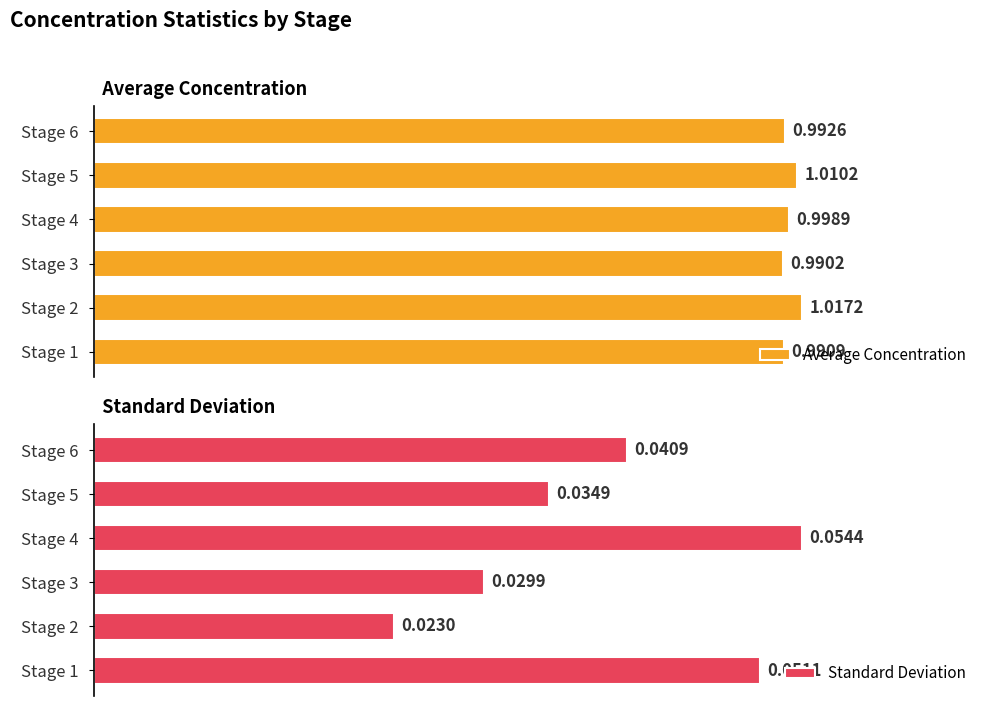

Is the value of Standard Deviation at Stage 4 greater than the value of Average Concentration at Stage 3?

No